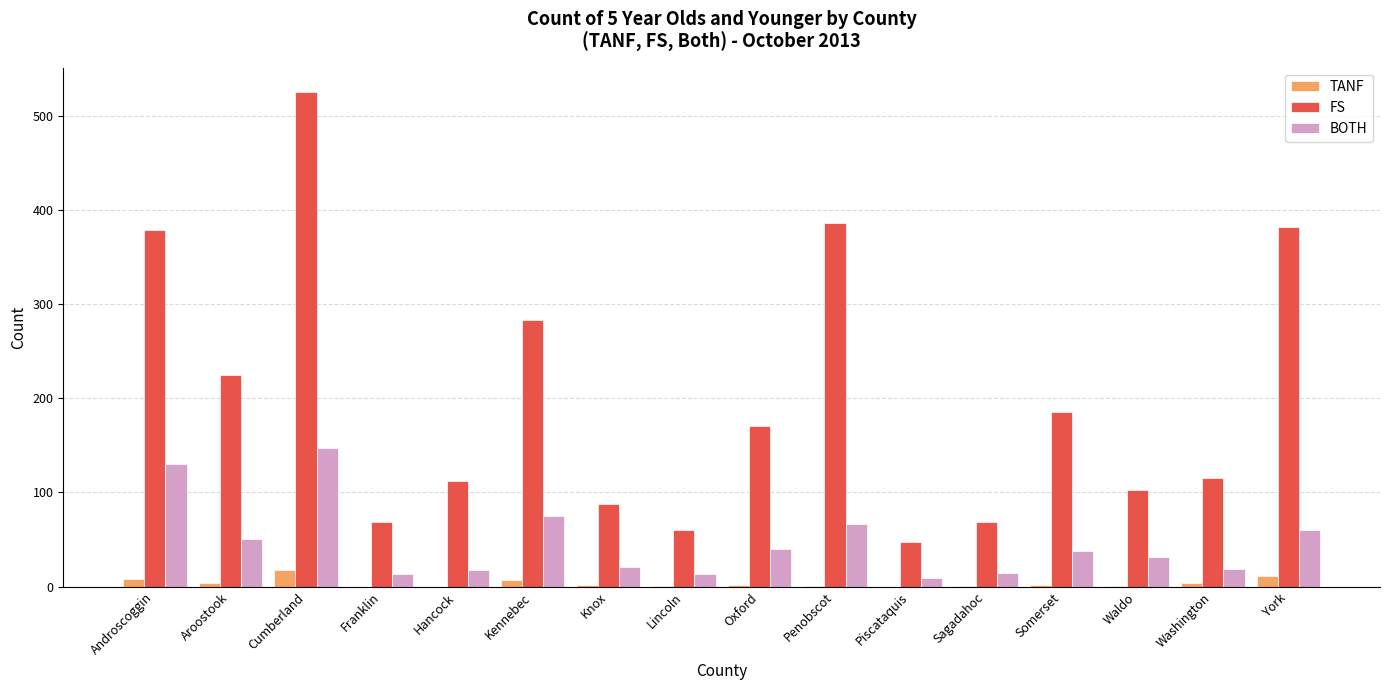

Read the BOTH value at Hancock.

18